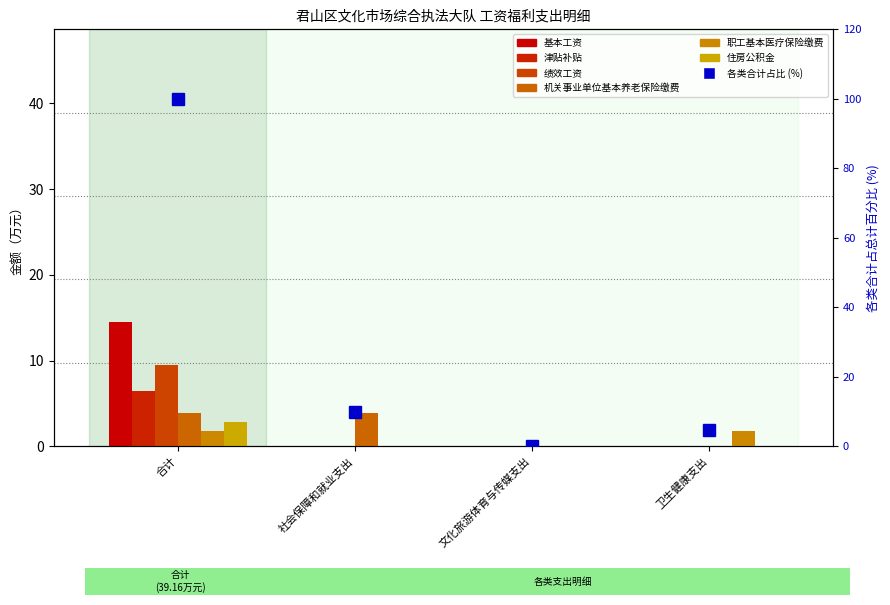

What is the highest value of the 基本工资 series?

14.5